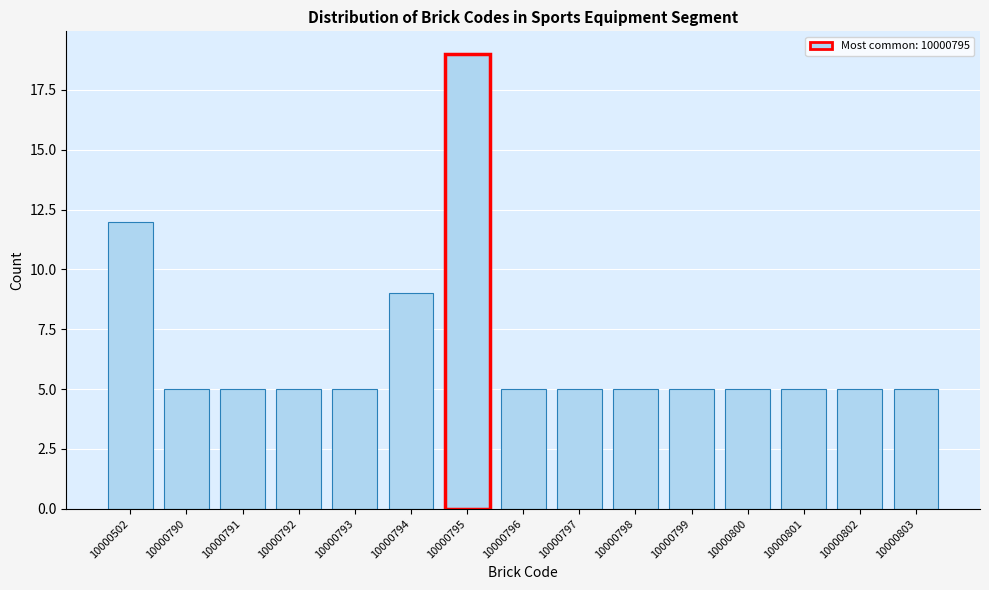

Reading left to right, list all the values displayed in this chart.

12	5	5	5	5	9	19	5	5	5	5	5	5	5	5